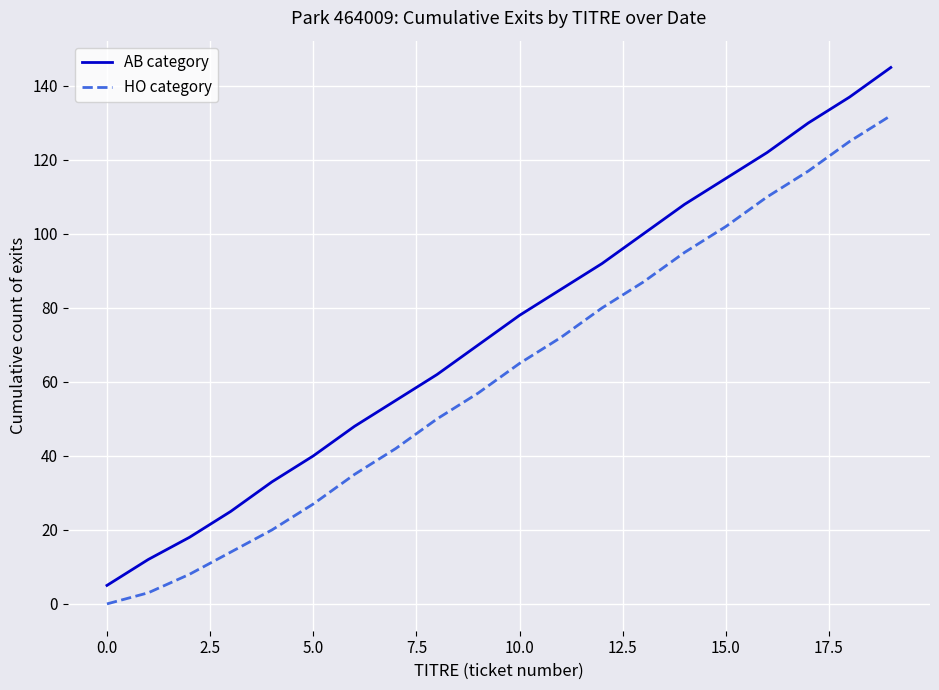

Which series has the largest total across all categories?

AB category